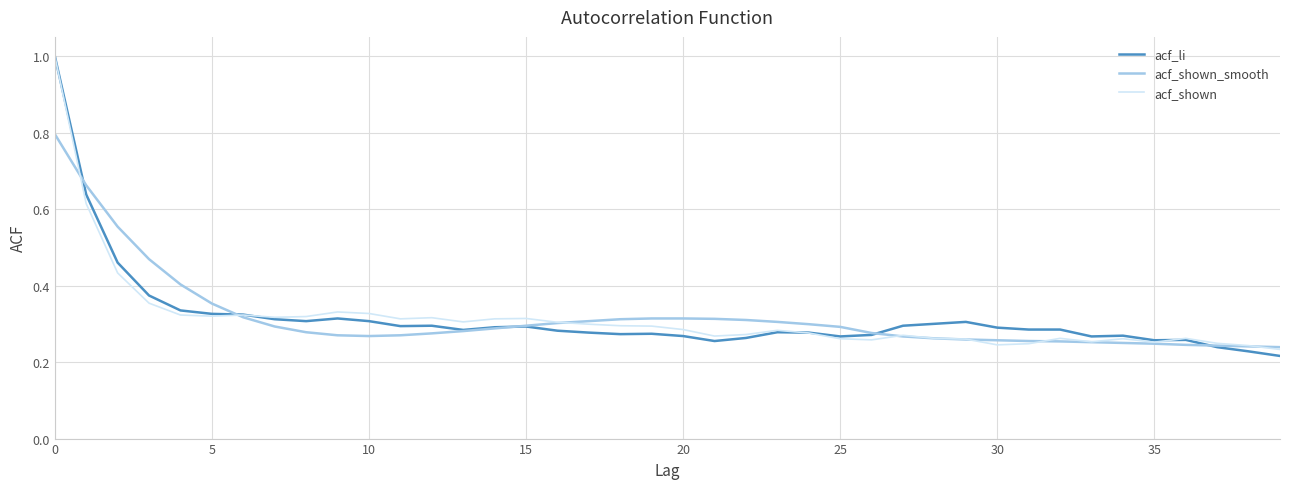

What is the maximum value for acf_li?

1.0